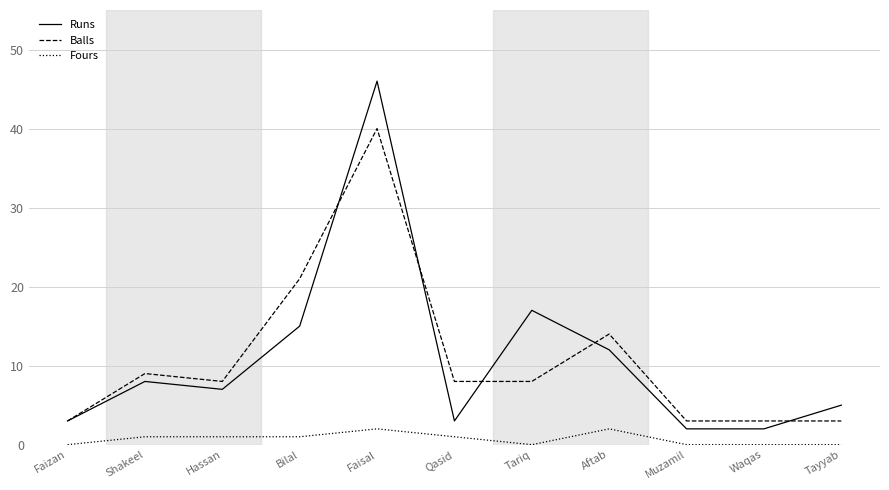

Where is Balls nearest to the value 21?

Bilal